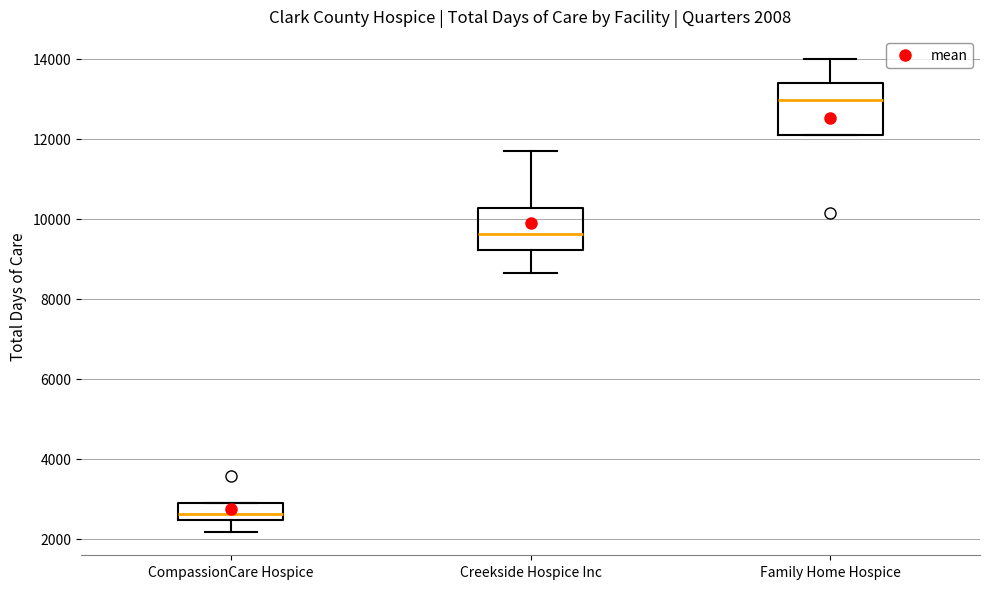

Which box has the lowest median line?

CompassionCare Hospice